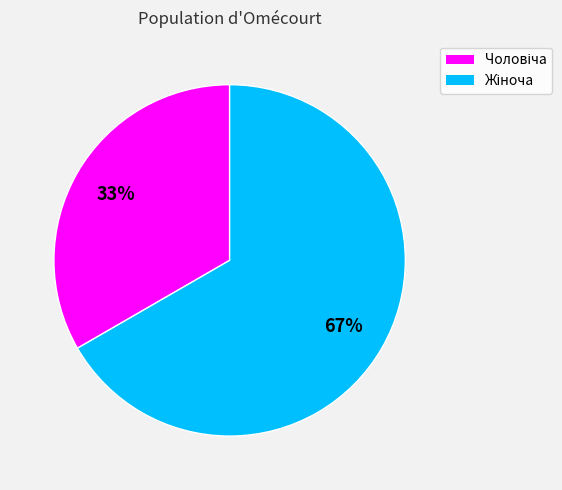

To the nearest percent, what is the average slice percentage?

50%